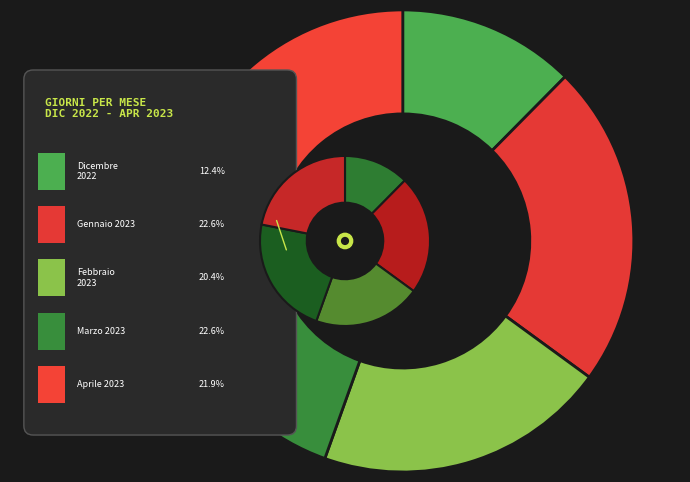

How many slices are in this pie chart?

5